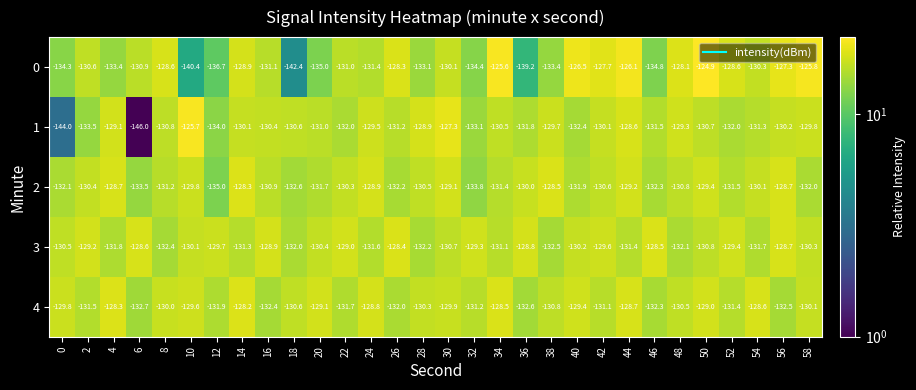

At 42, list the series in order from smallest to largest.

4, 2, 1, 3, 0